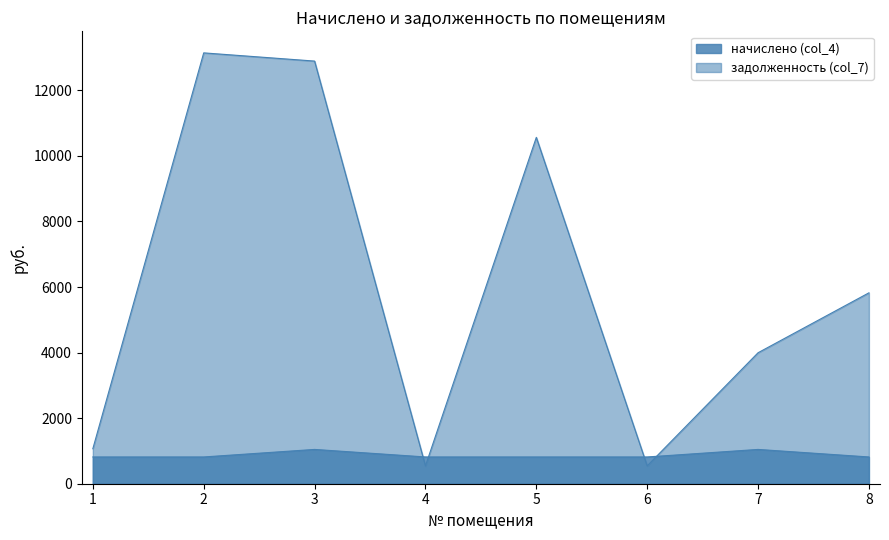

Which has a higher value, 5 or 4?

5